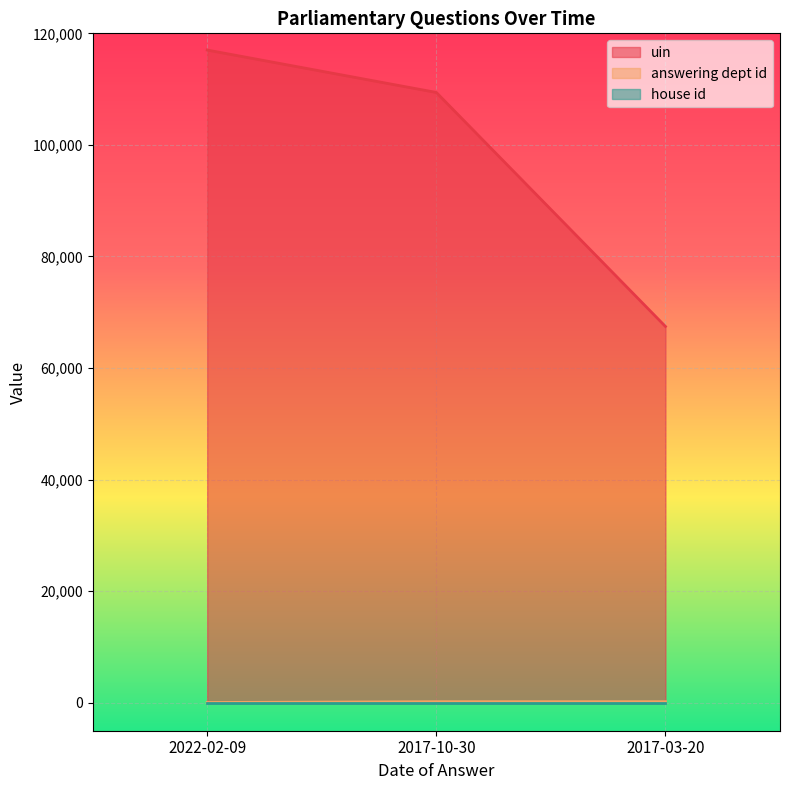

Which series has the widest spread of values?

uin